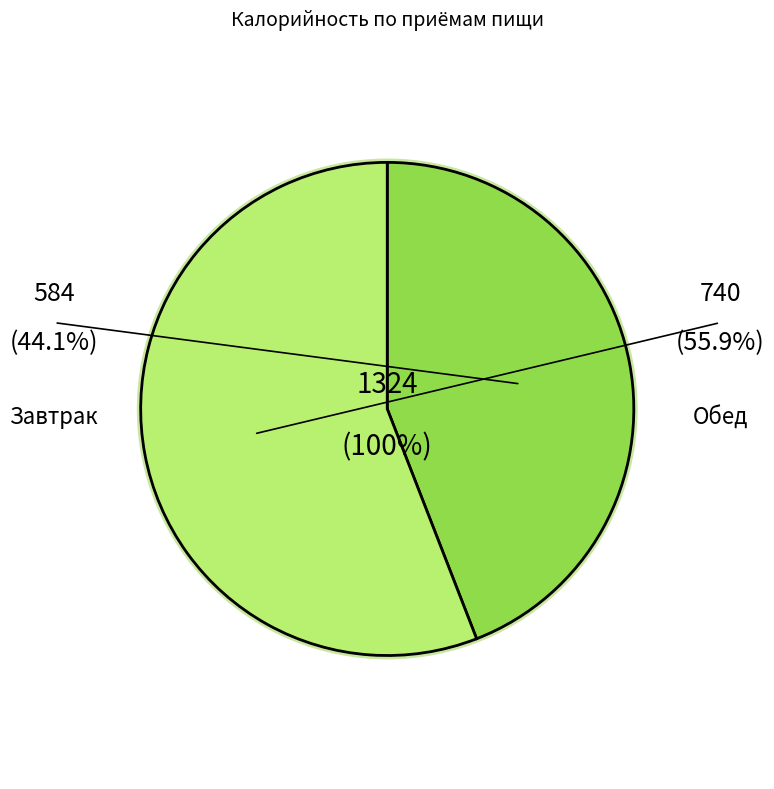

The Завтрак slice represents 57% of the pie. True or false?

False